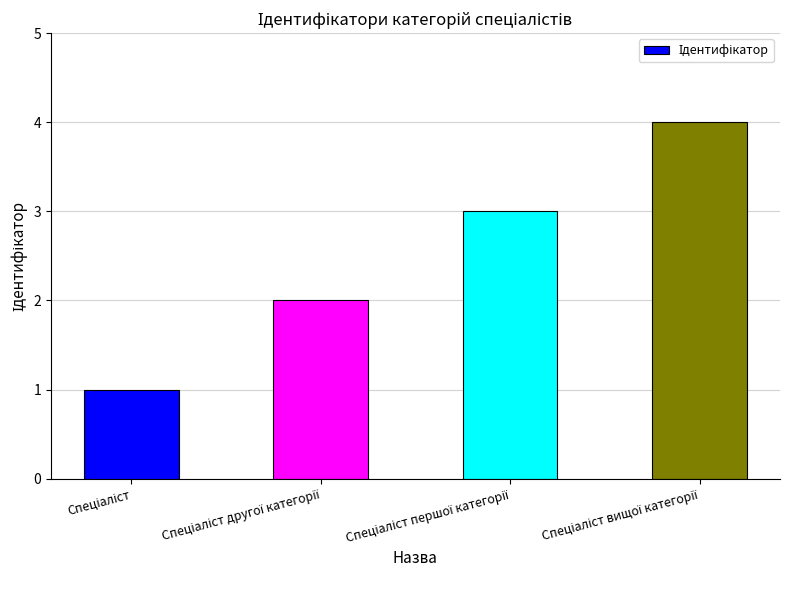

What is the difference between the maximum and minimum values?

3